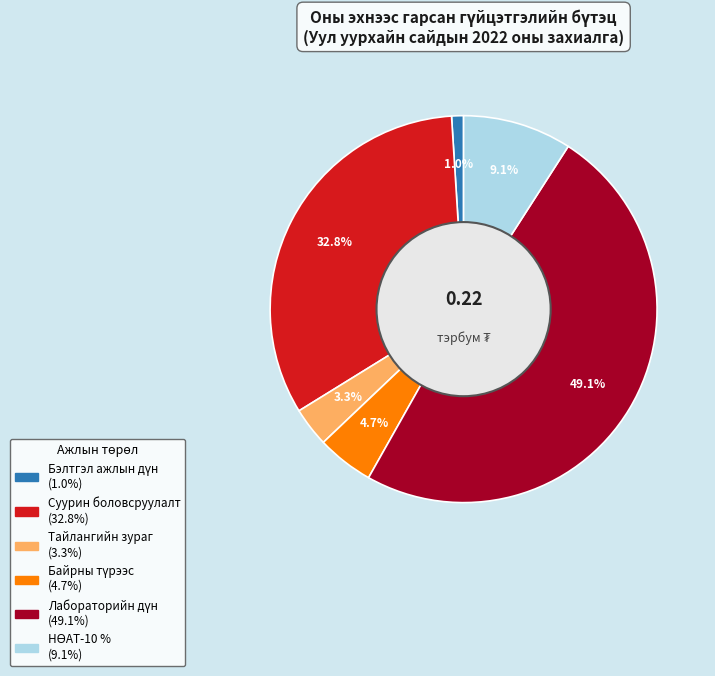

Is the sum of Тайлангийн зураг and Суурин боловсруулалт greater than half?

No